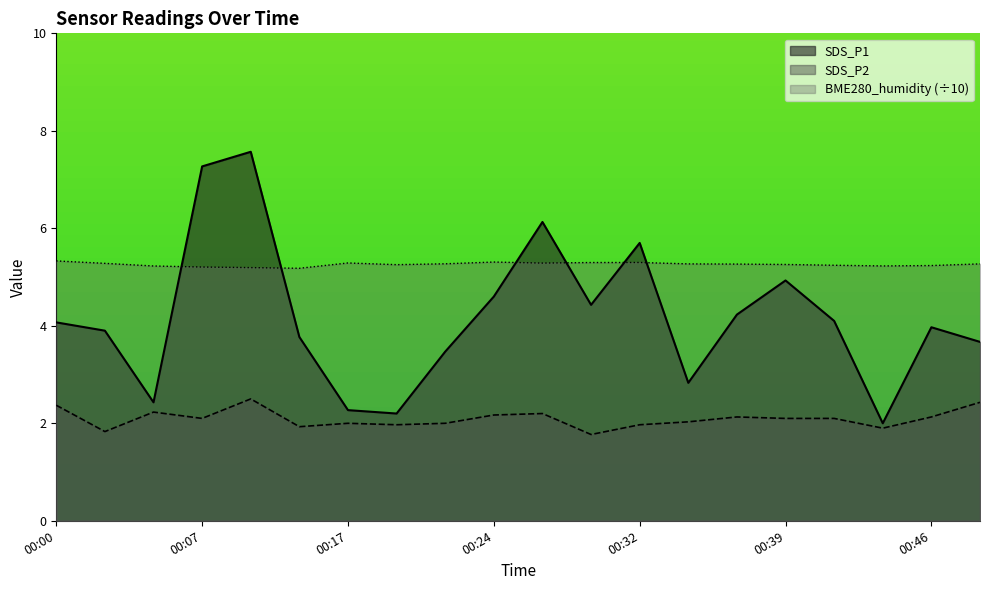

True or false: SDS_P2 and BME280_humidity intersect in this chart.

False